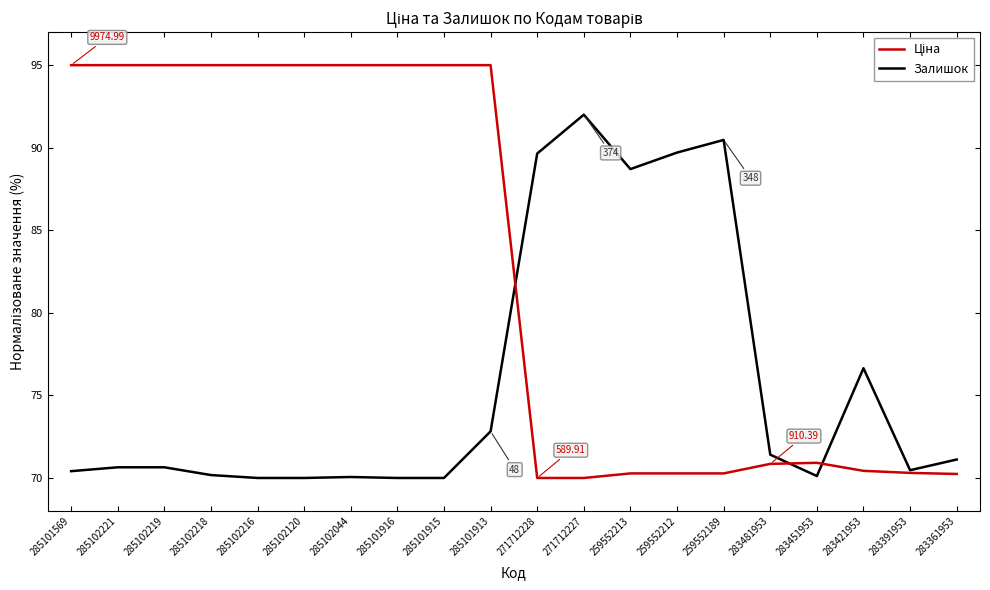

Is it true that Залишок equals 23.5 at 271712227?

False